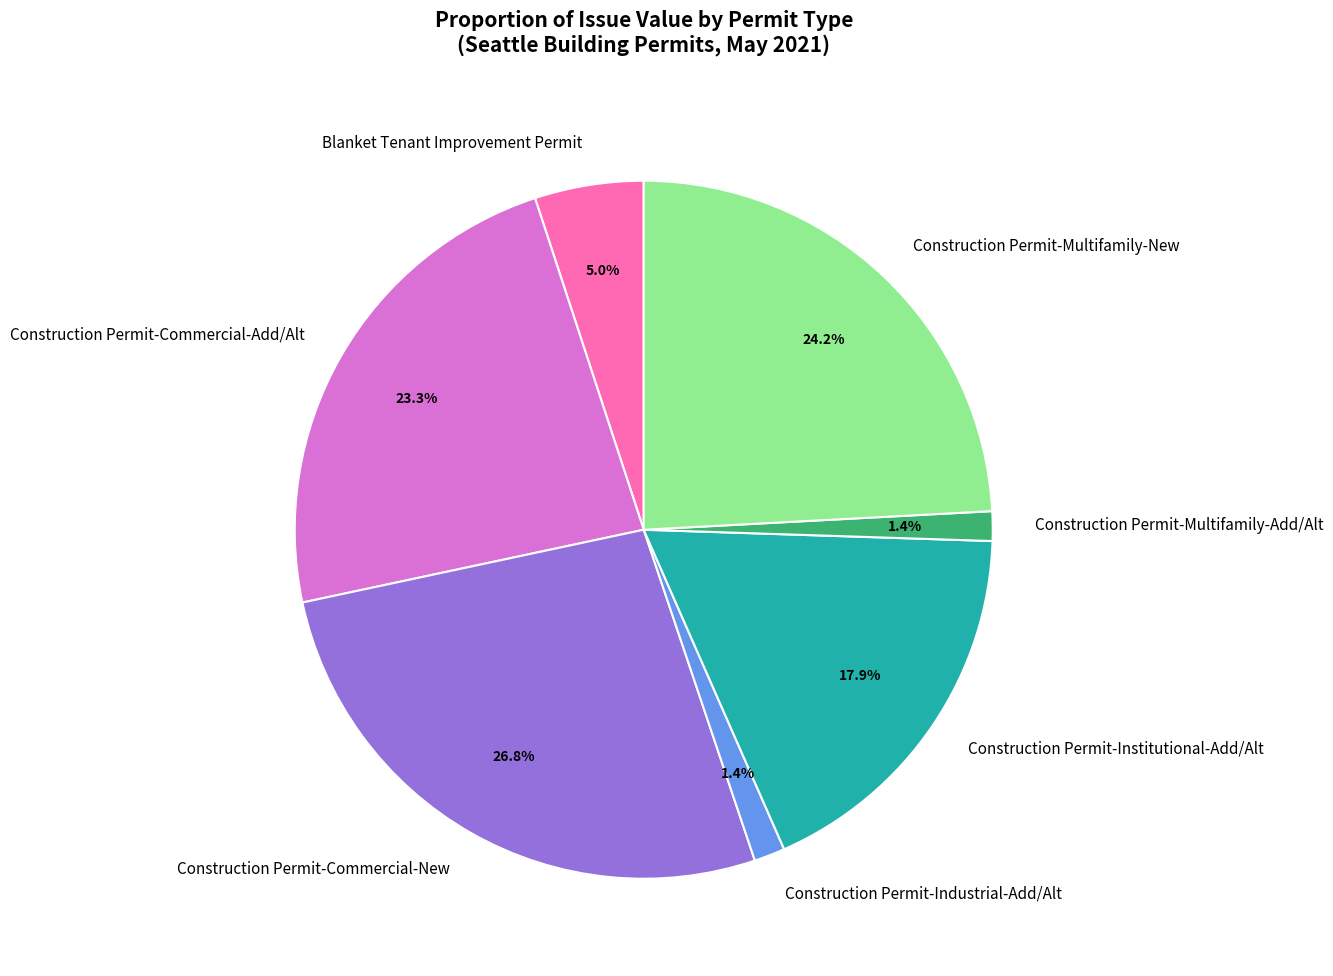

Combined, do Construction Permit-Industrial-Add/Alt and Blanket Tenant Improvement Permit account for over 50%?

No